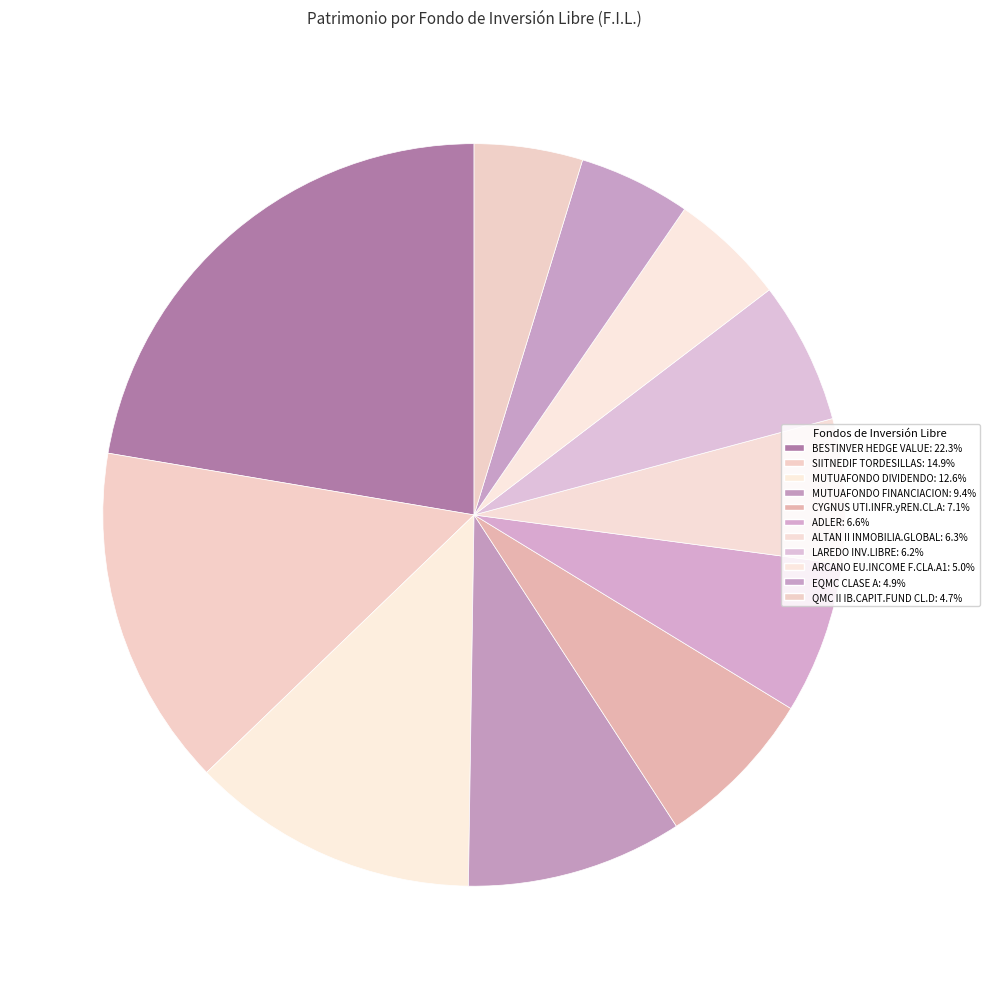

What is the change in value from ALTAN II INMOBILIA.GLOBAL to EQMC CLASE A?

-9984